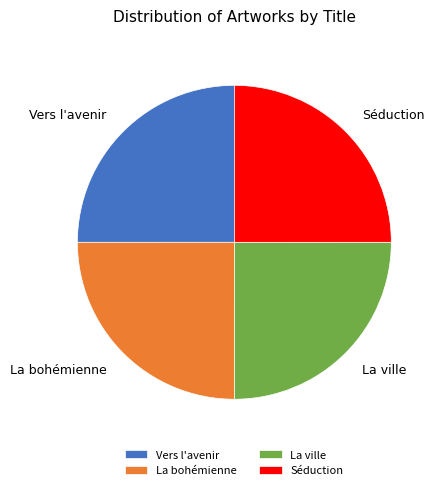

True or false: Séduction accounts for 25% of the total.

True